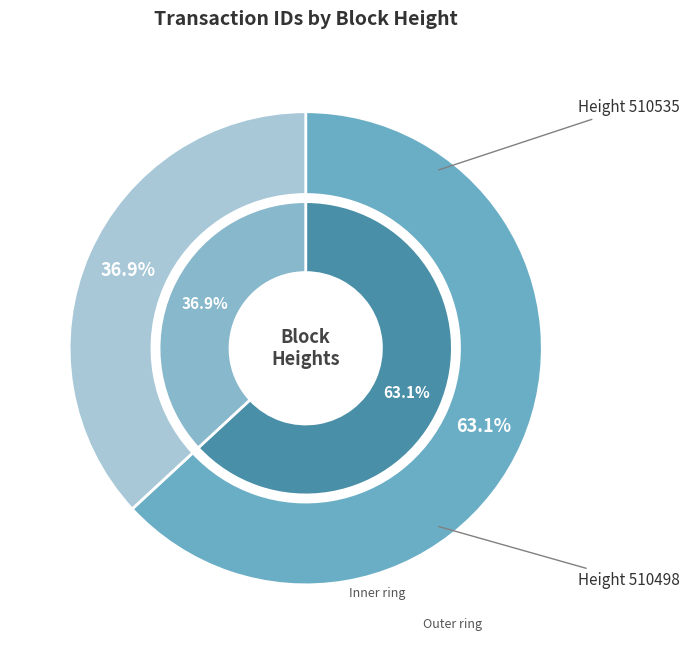

Approximately how many times larger is the value at 510498 compared to 510535?

0.6